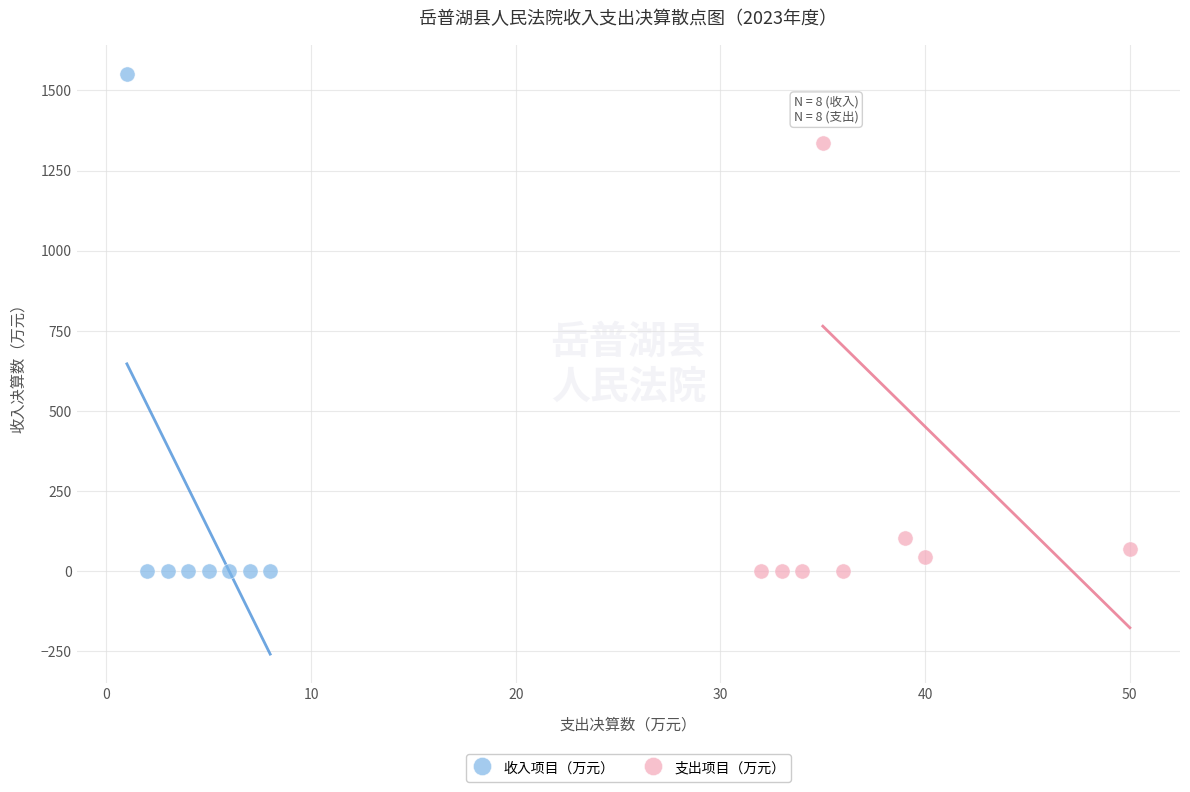

What are all the series names shown in the legend?

收入项目（万元）, 支出项目（万元）